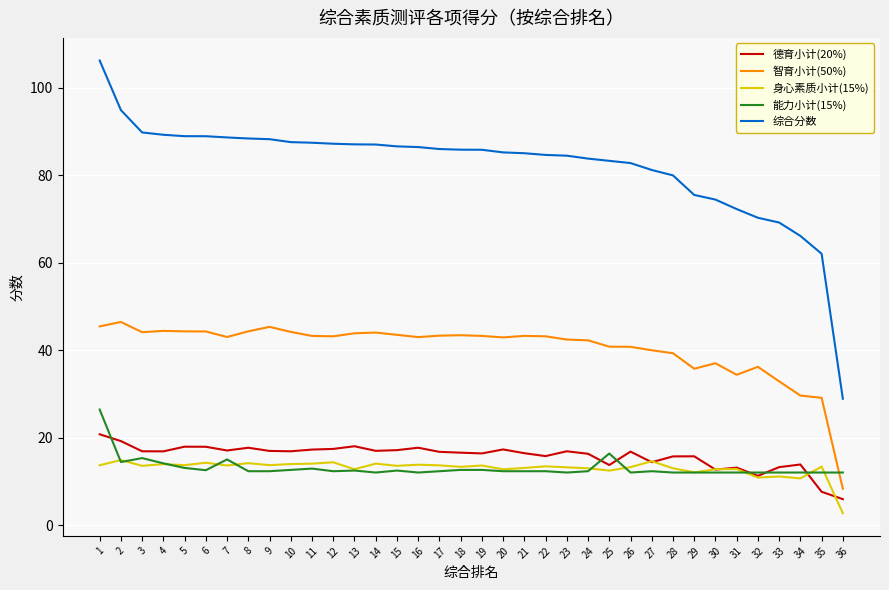

Which series has the largest range (max minus min)?

综合分数